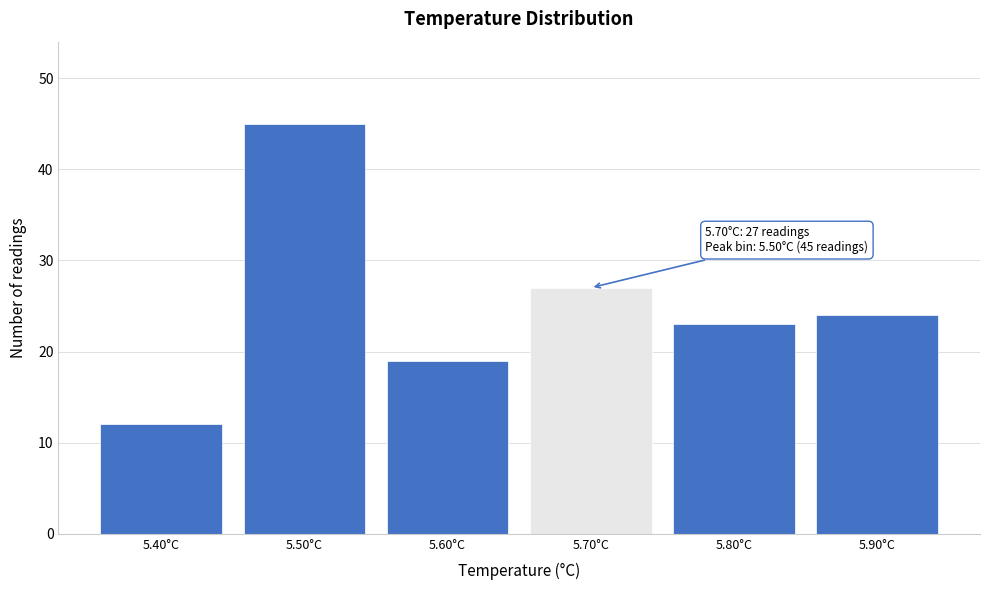

Over which range of the x-axis is the bar tallest?

5.45 to 5.55